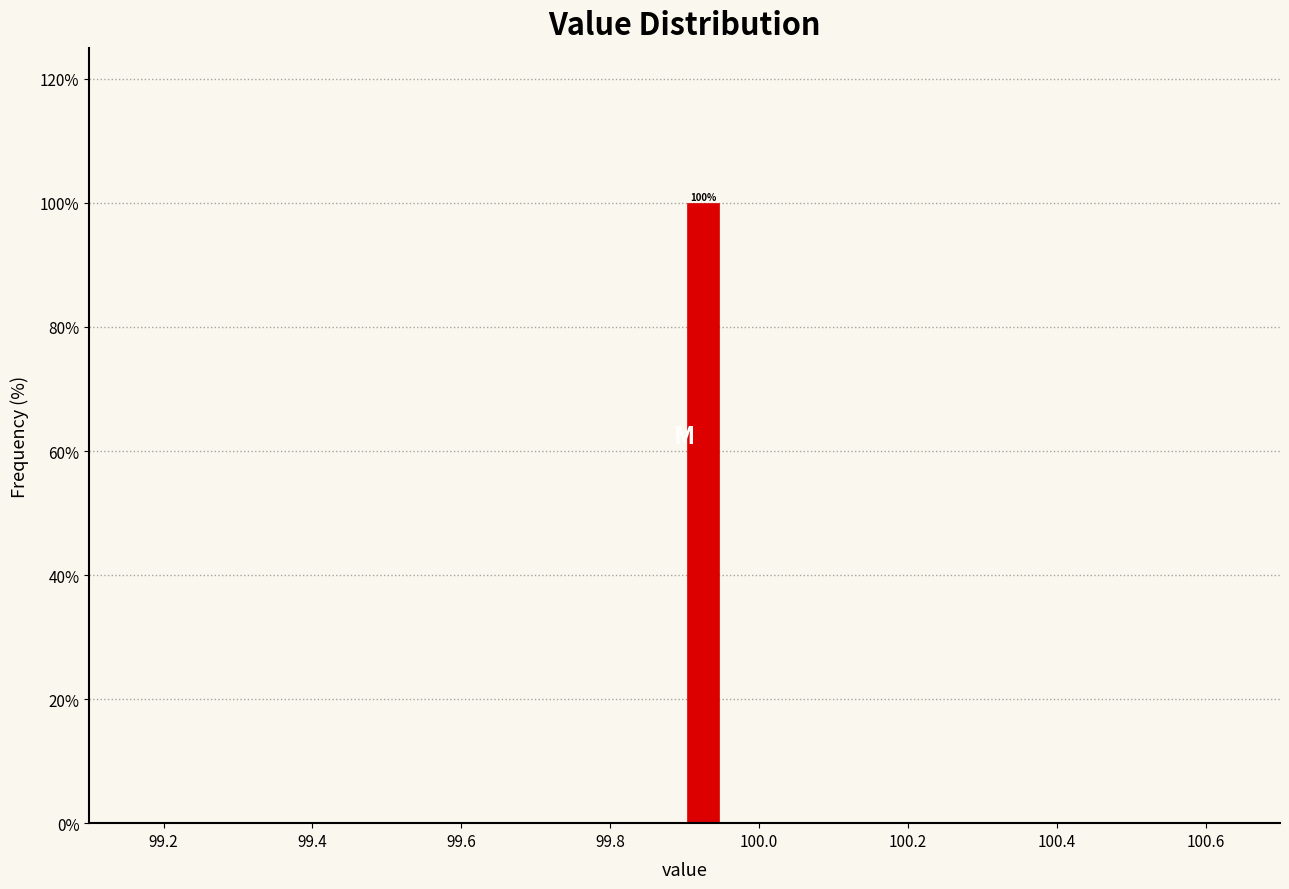

Around what value on the x-axis is the tallest bar? Give the approximate position of its centre, as read against the axis.

99.92